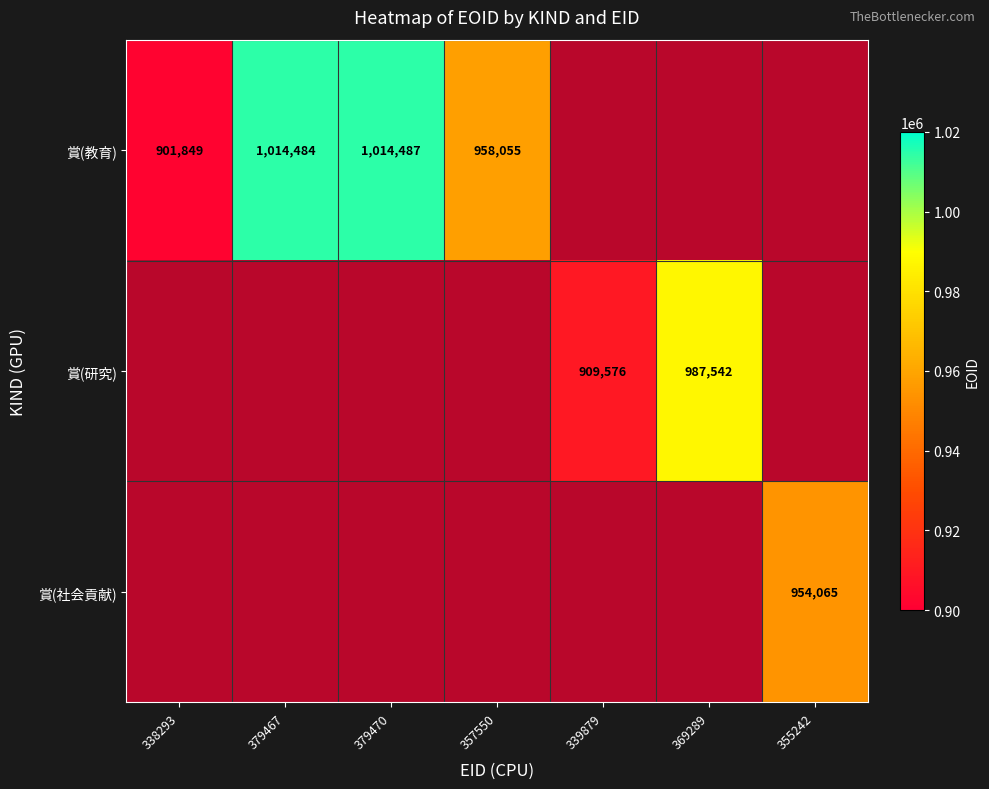

Rank the series at 379467 from highest to lowest value.

賞(教育), 賞(研究), 賞(社会貢献)